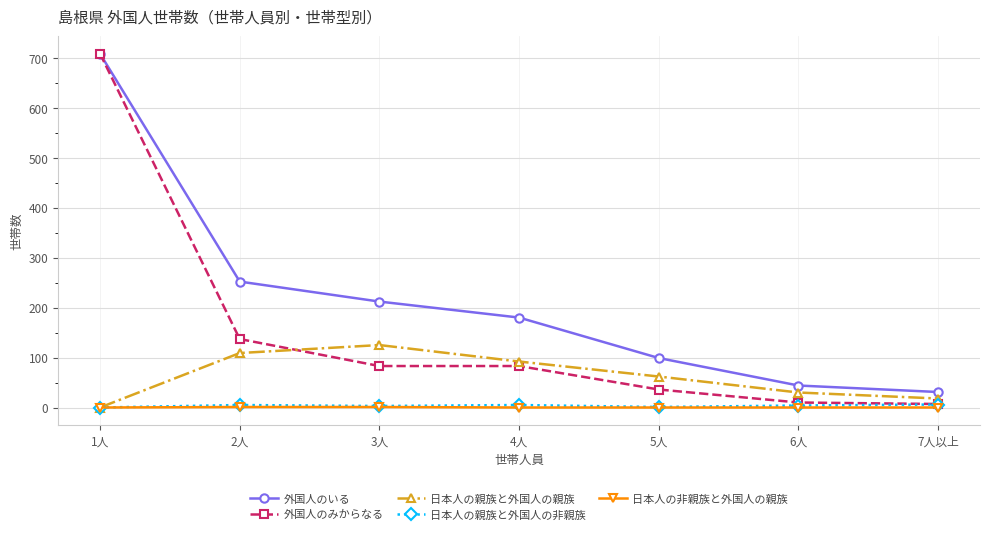

How many values in the 外国人のみからなる series are below 83?

3